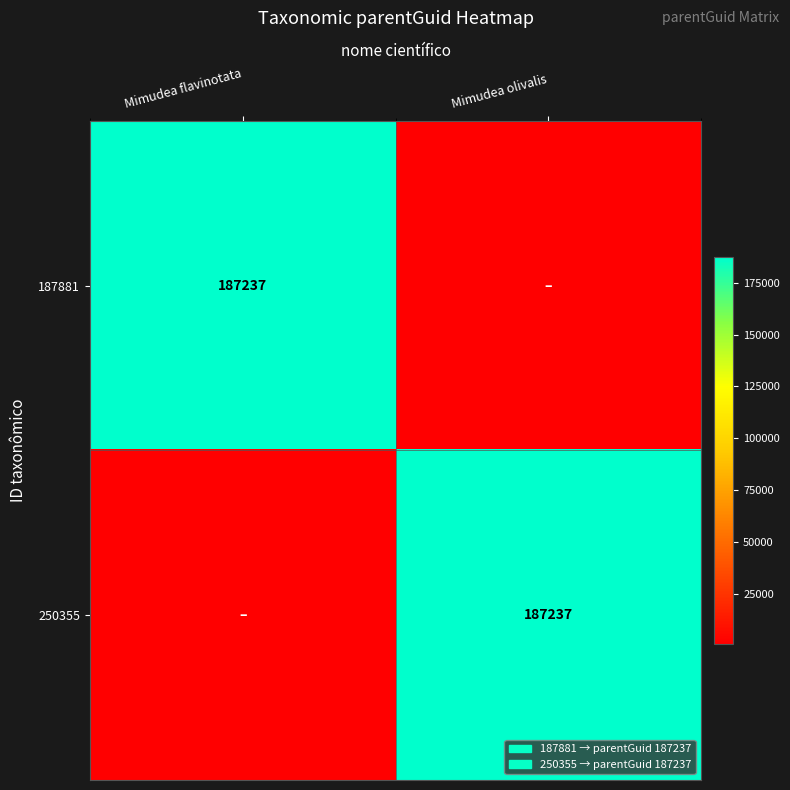

At how many categories does at least one series exceed 125442?

2